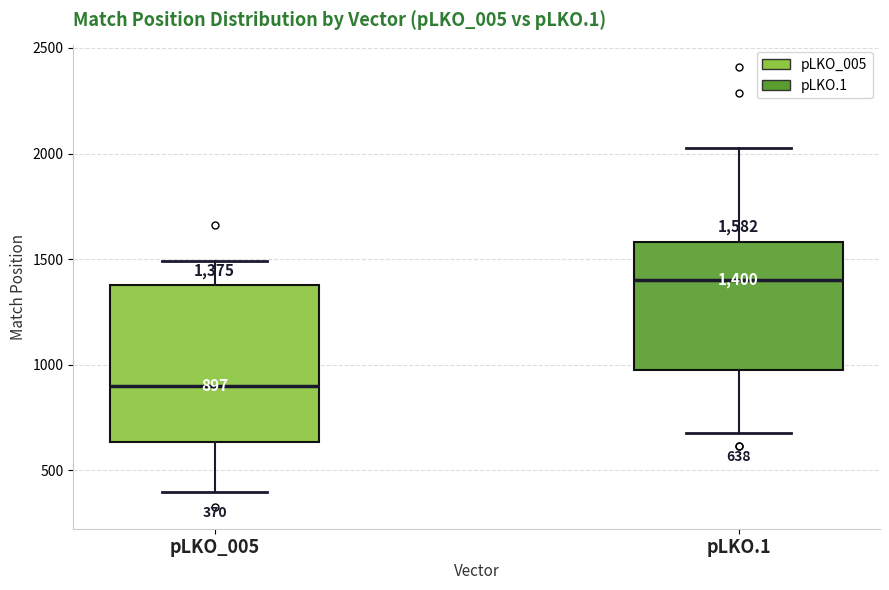

Comparing the boxes themselves (not the whiskers), which one is the tallest?

pLKO_005